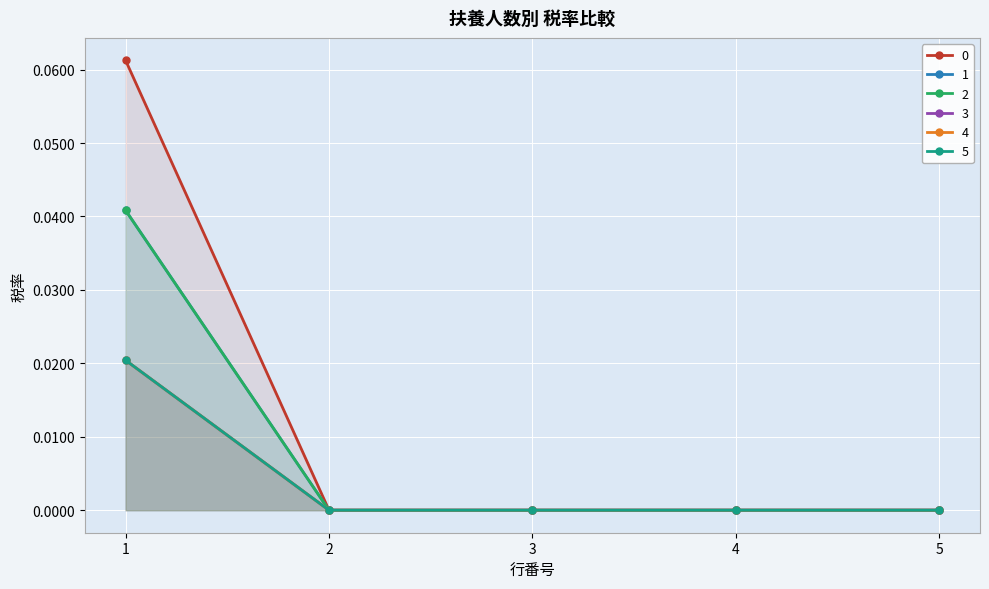

How many categories are shown in the chart?

5